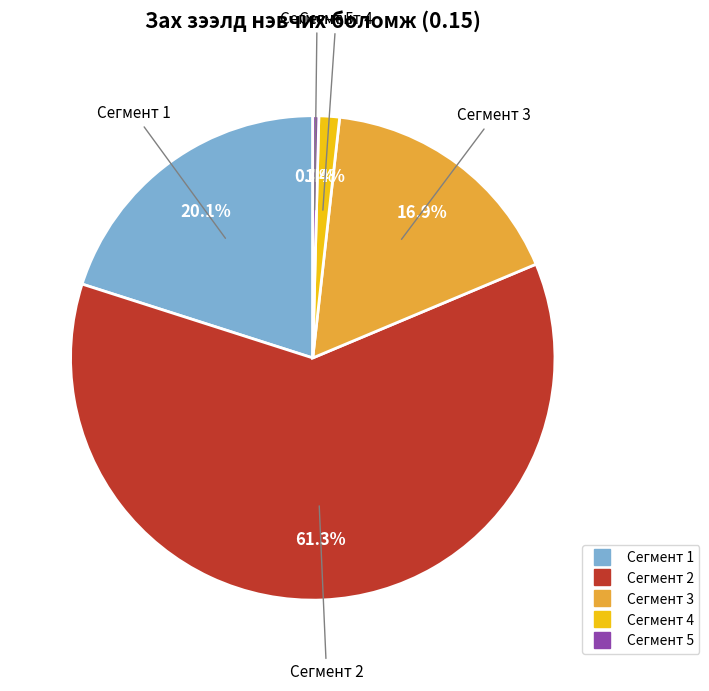

Is the sum of Сегмент 1 and Сегмент 4 greater than half?

No